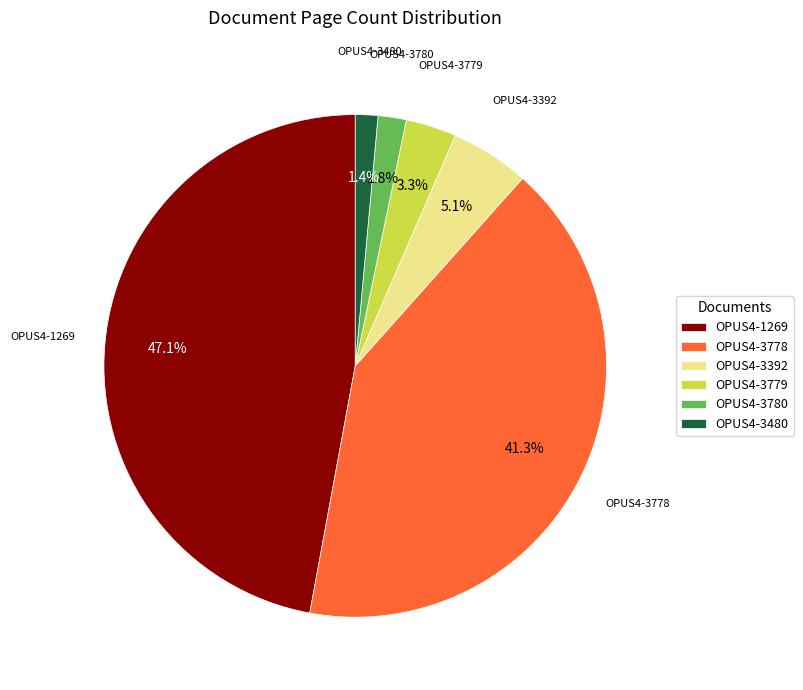

To the nearest percent, what is the difference between the largest and smallest slice percentages?

46%